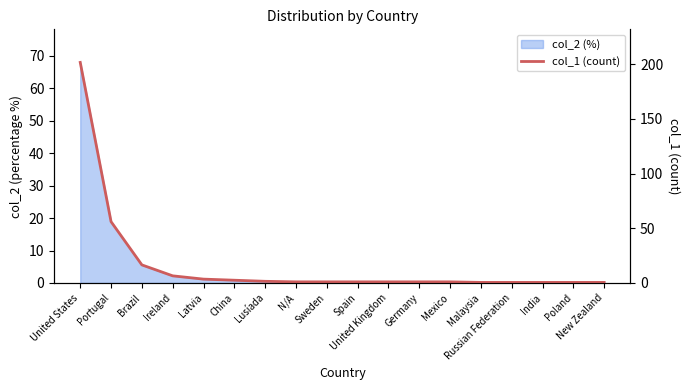

What is the change in value from Ireland to Russian Federation?

-6.0